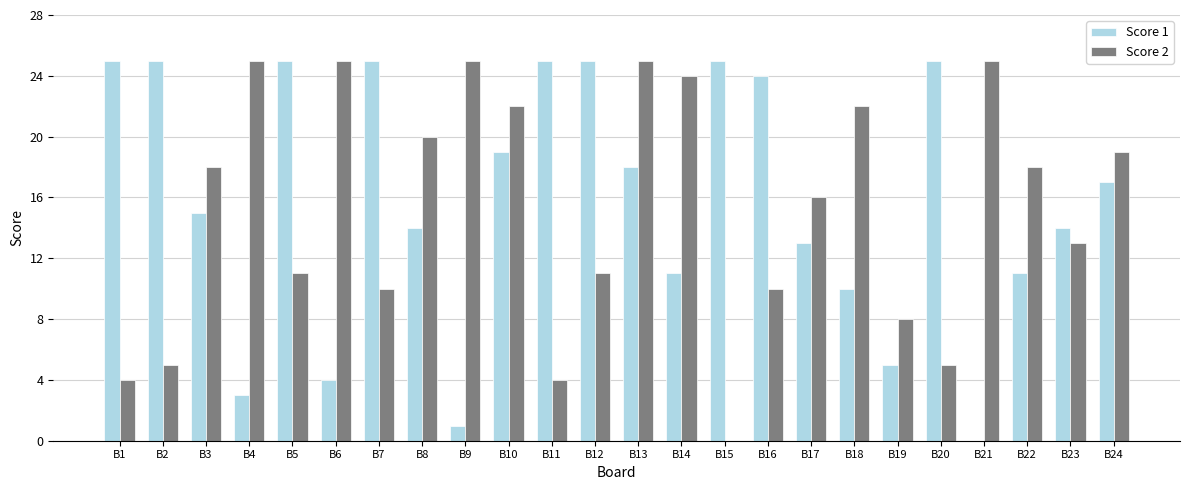

Which series has the largest total across all categories?

Score 1